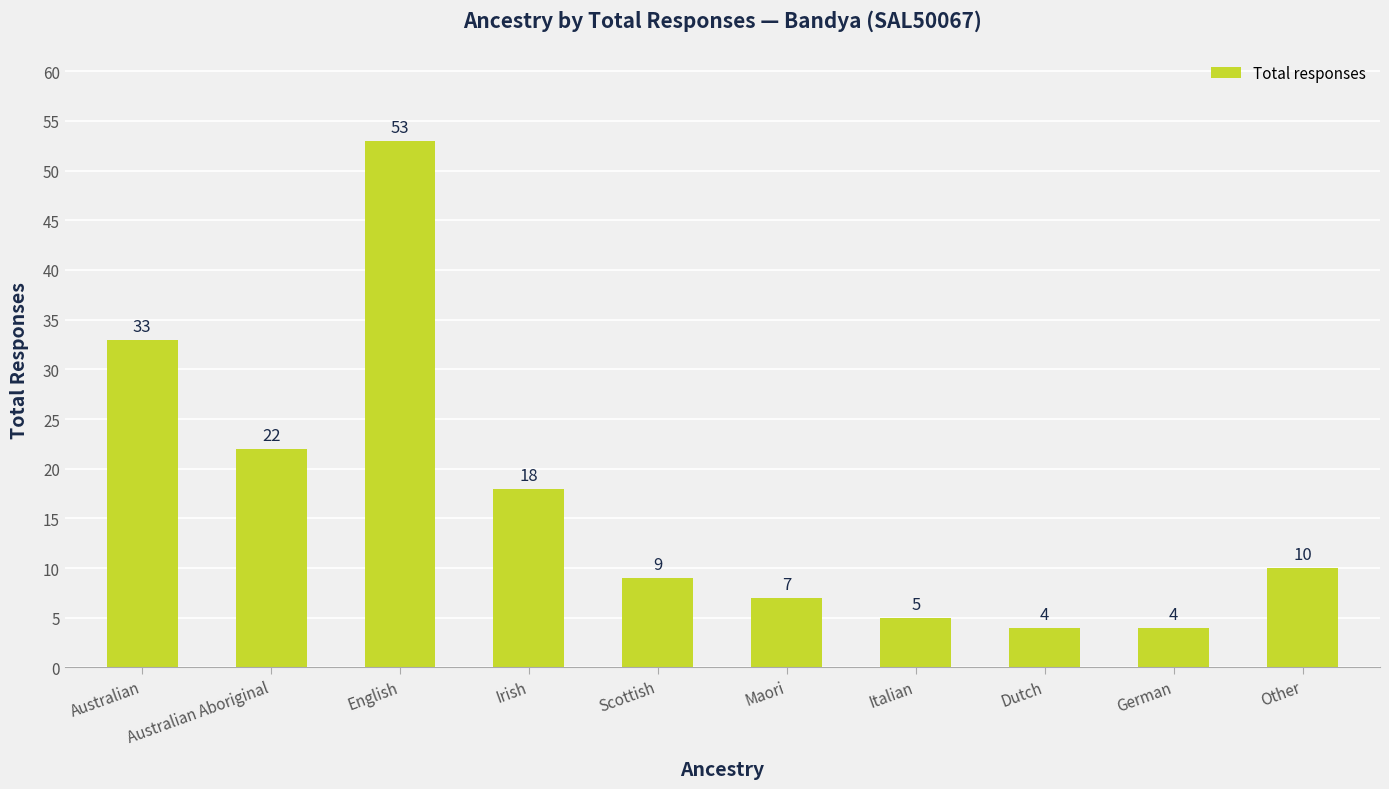

What is the minimum value shown in the chart?

4